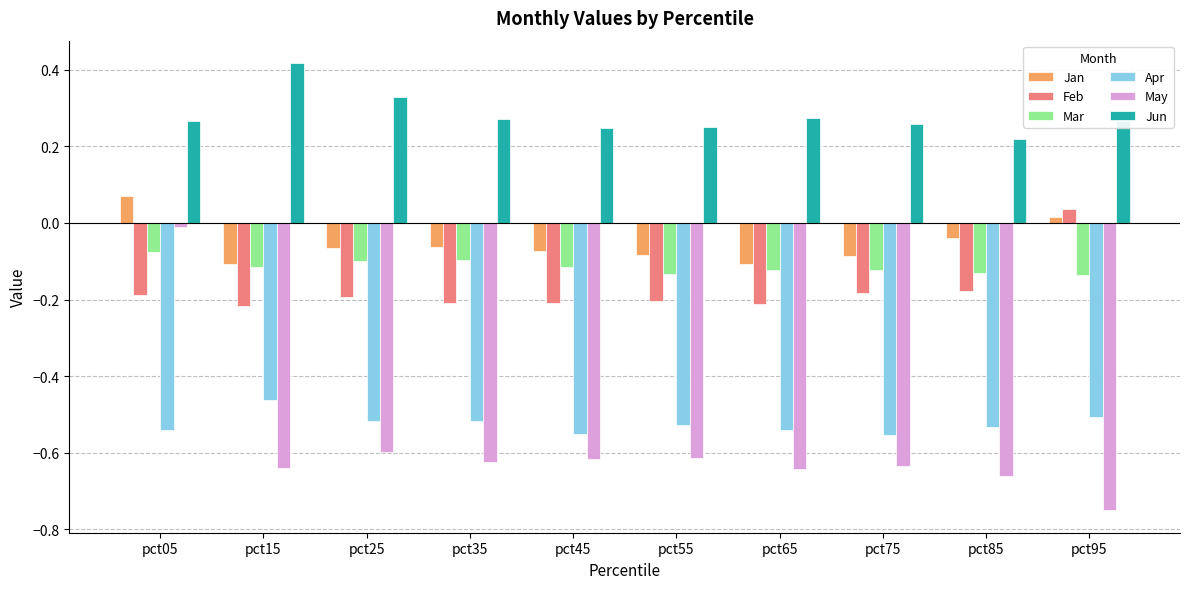

What is the sum of the Jun values at pct35 and pct55?

0.5